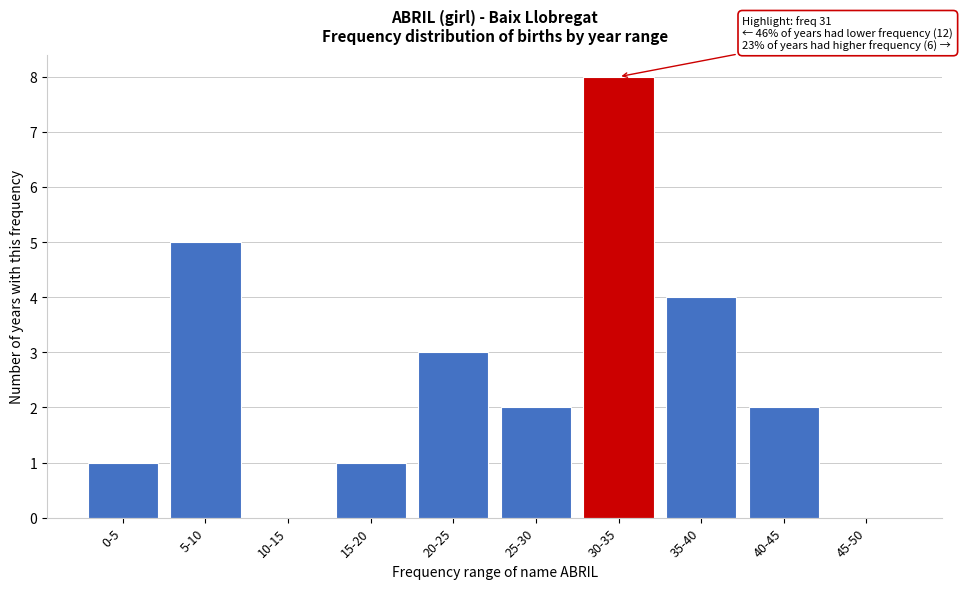

Reading right to left, extract all data points from this chart.

45-50=0	40-45=2	35-40=4	30-35=8	25-30=2	20-25=3	15-20=1	10-15=0	5-10=5	0-5=1